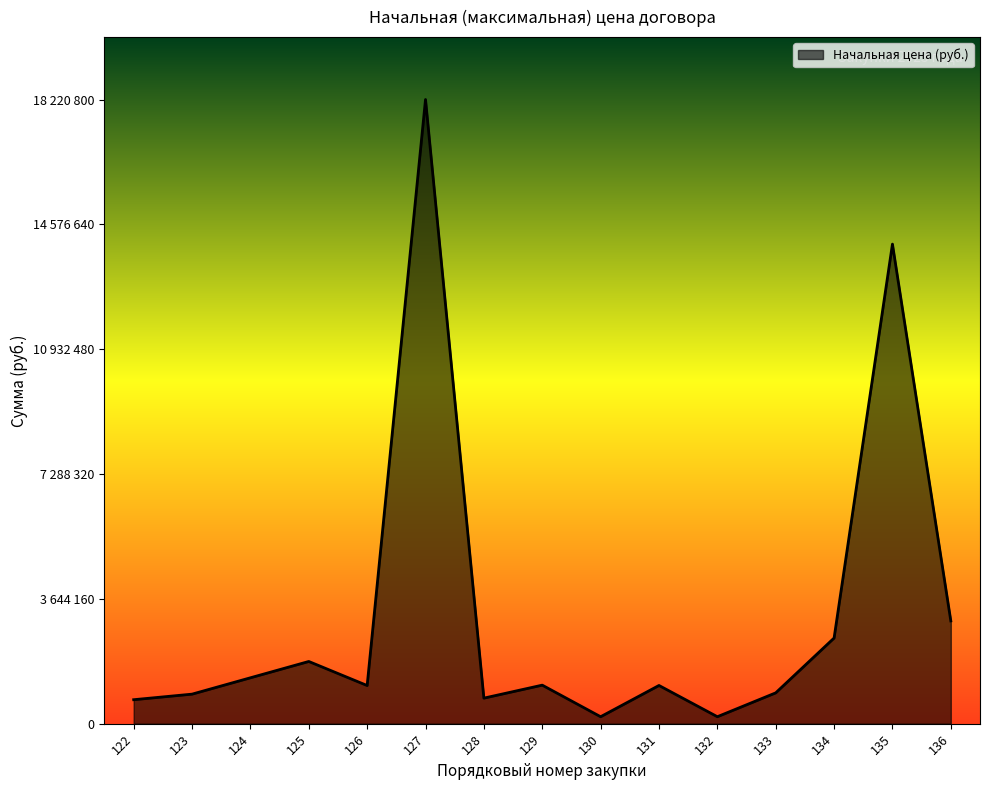

Which has a higher value, 127 or 124?

127